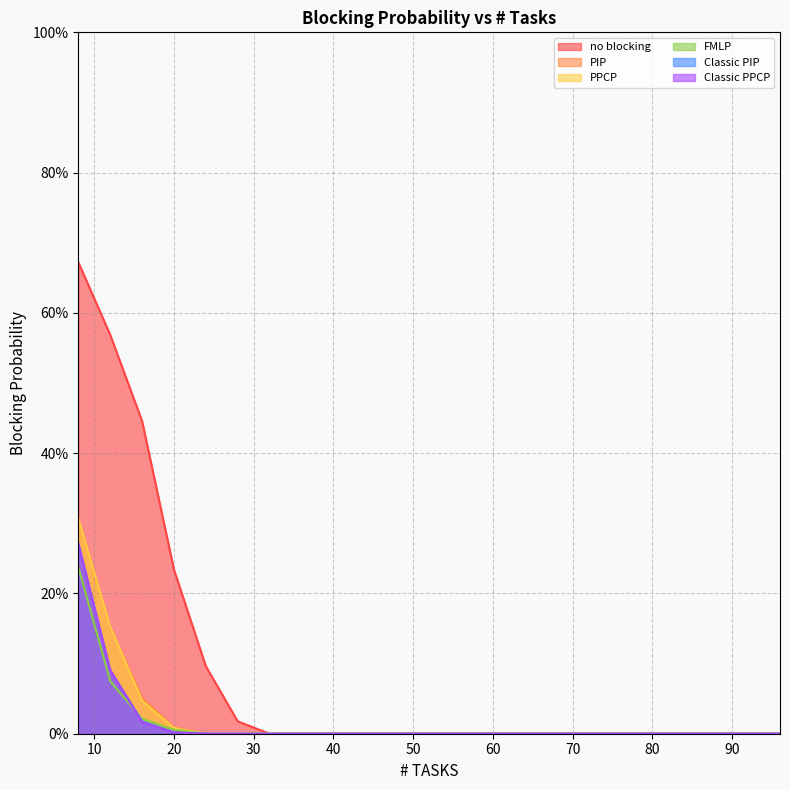

What is the maximum value shown in the chart?

0.7